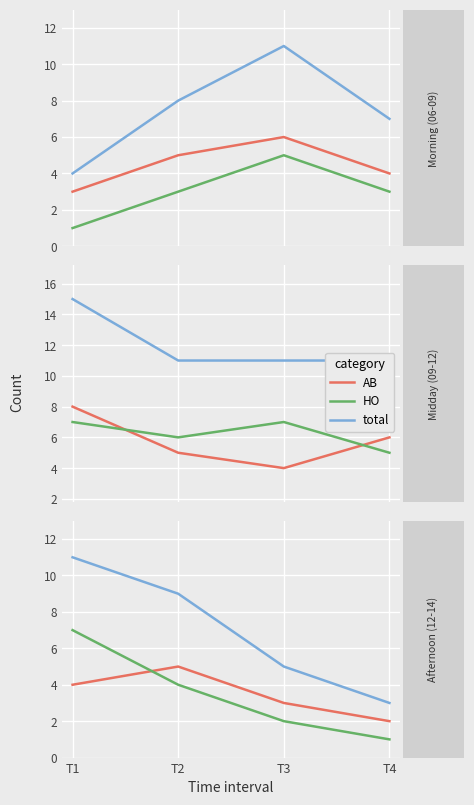

At how many categories does at least one series exceed 2?

4